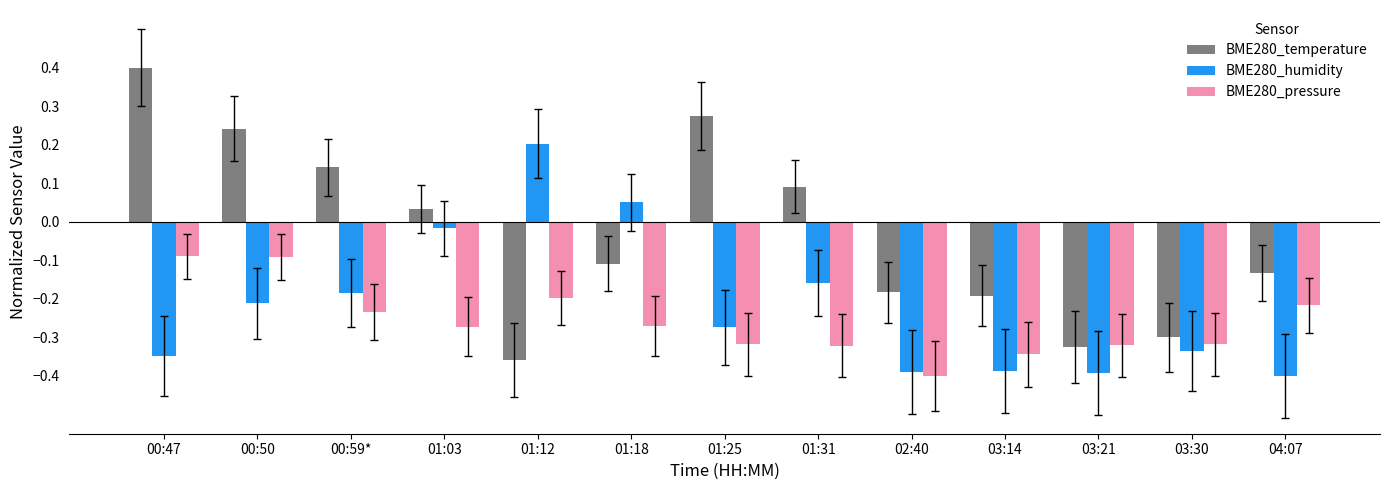

How many values in BME280_temperature are below zero?

7